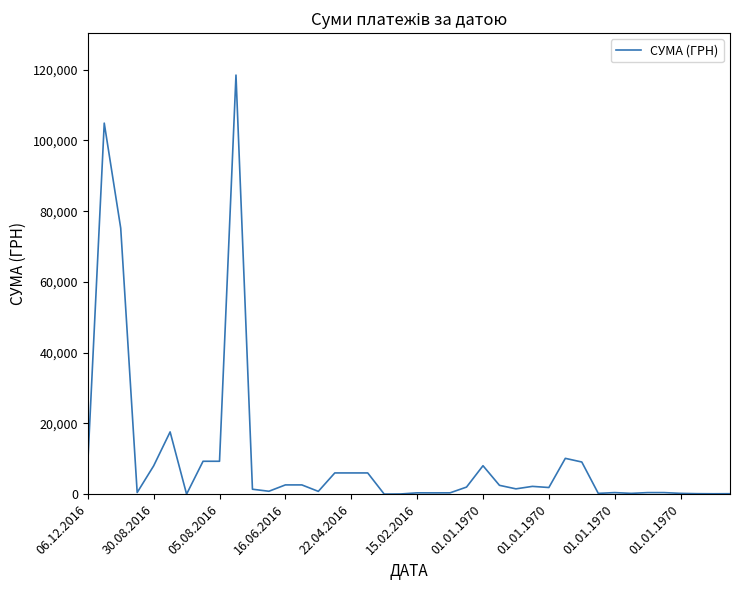

What is the difference between the maximum and minimum values?

118481.4